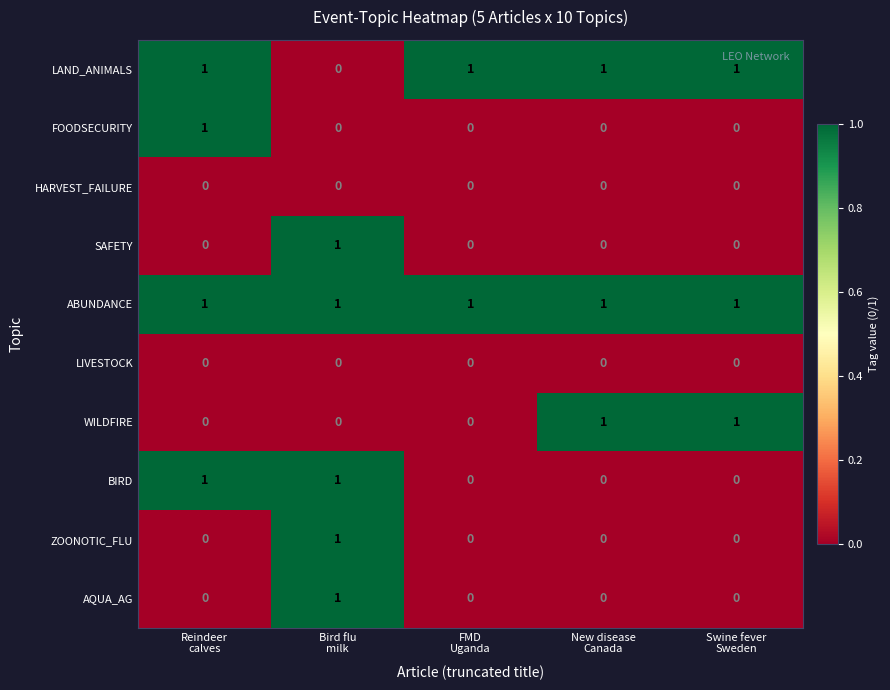

Which series has the largest total across all categories?

ABUNDANCE